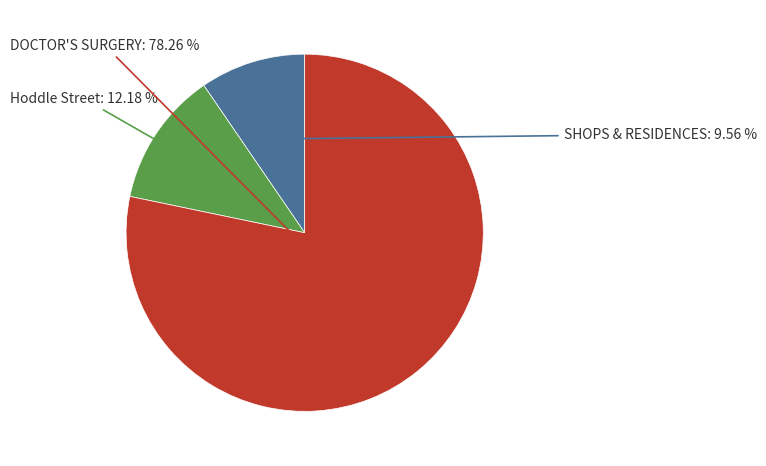

How many segments does this pie chart have?

3